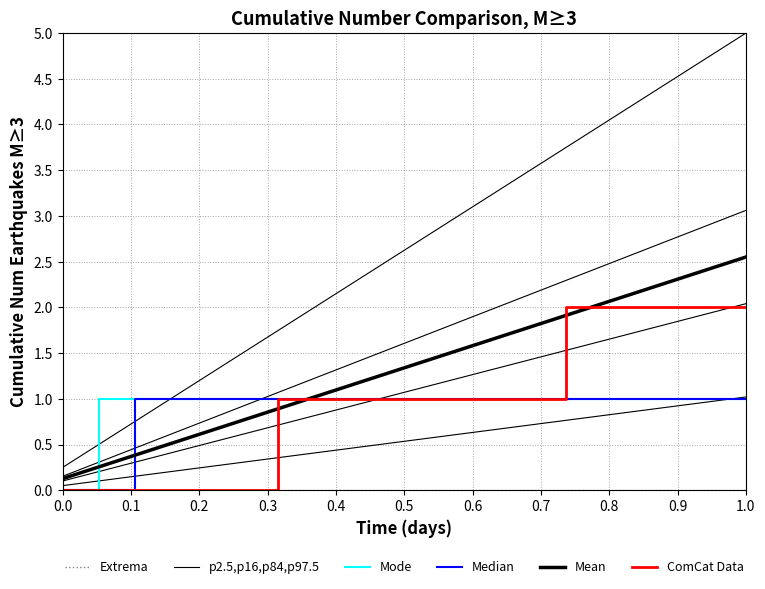

True or false: Extrema and Mode cross at least once.

False